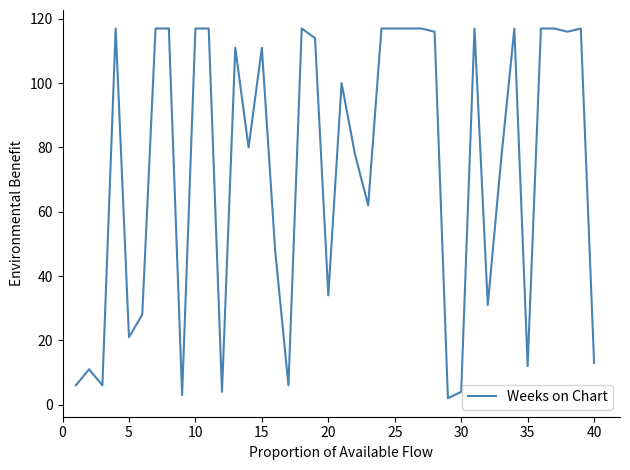

What is the difference between the maximum and minimum values?

115